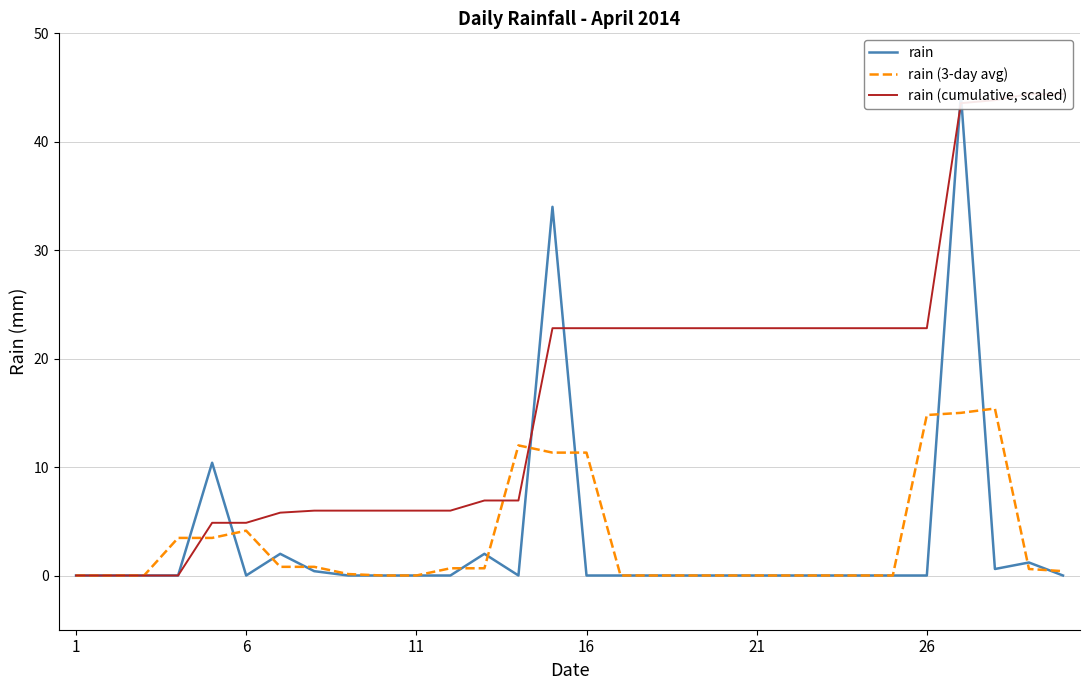

At how many categories does at least one series exceed 28?

5